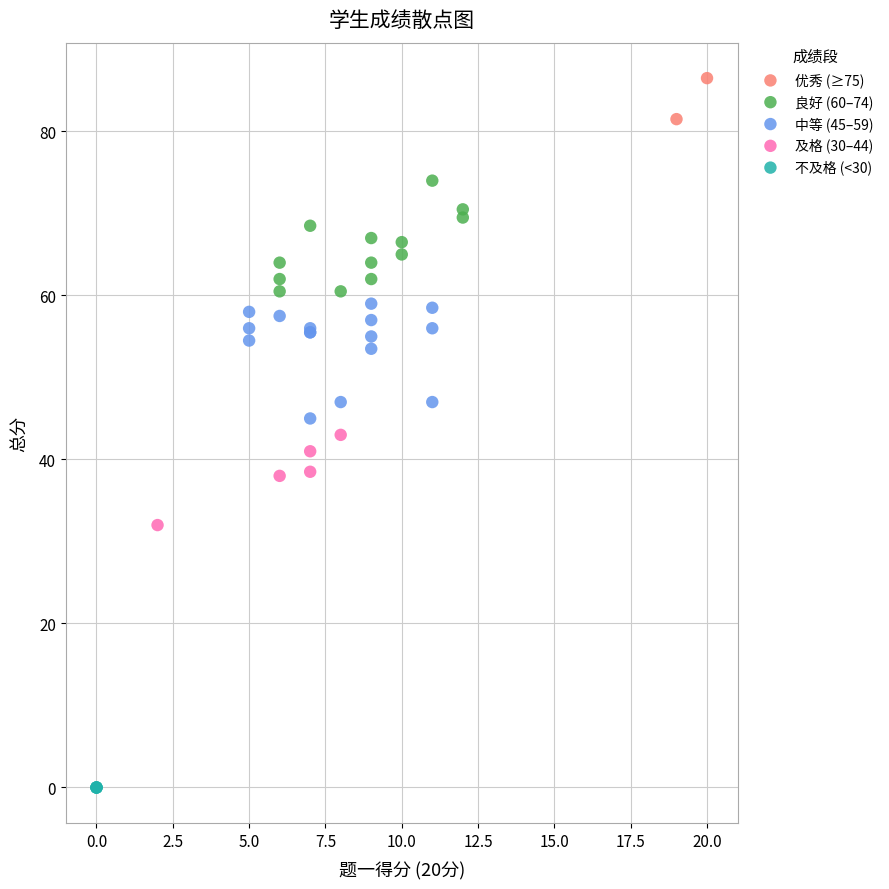

Which series reaches the minimum Y coordinate?

不及格 (<30)